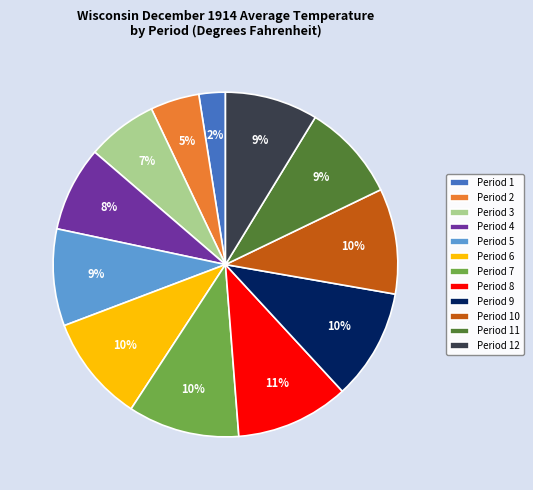

Approximately how many times larger is the value at Period 4 compared to Period 7?

0.8